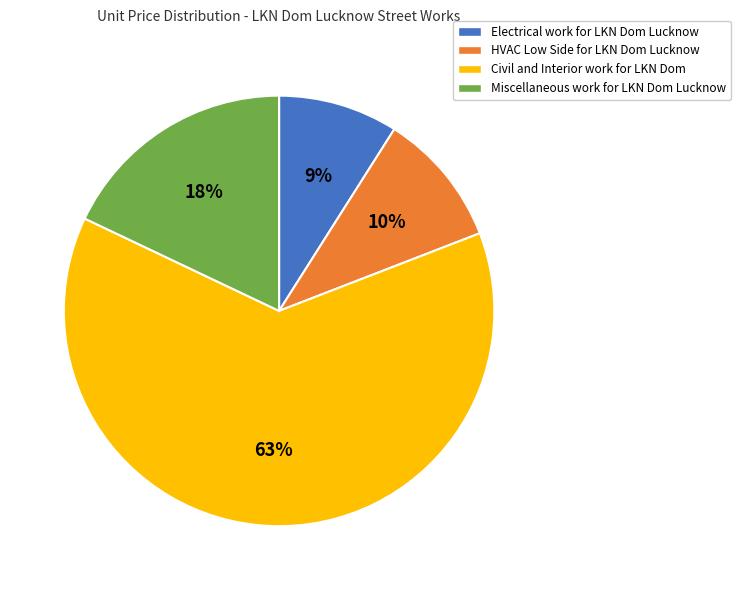

What percentage is the Civil and Interior work for LKN Dom slice, to the nearest percent?

63%